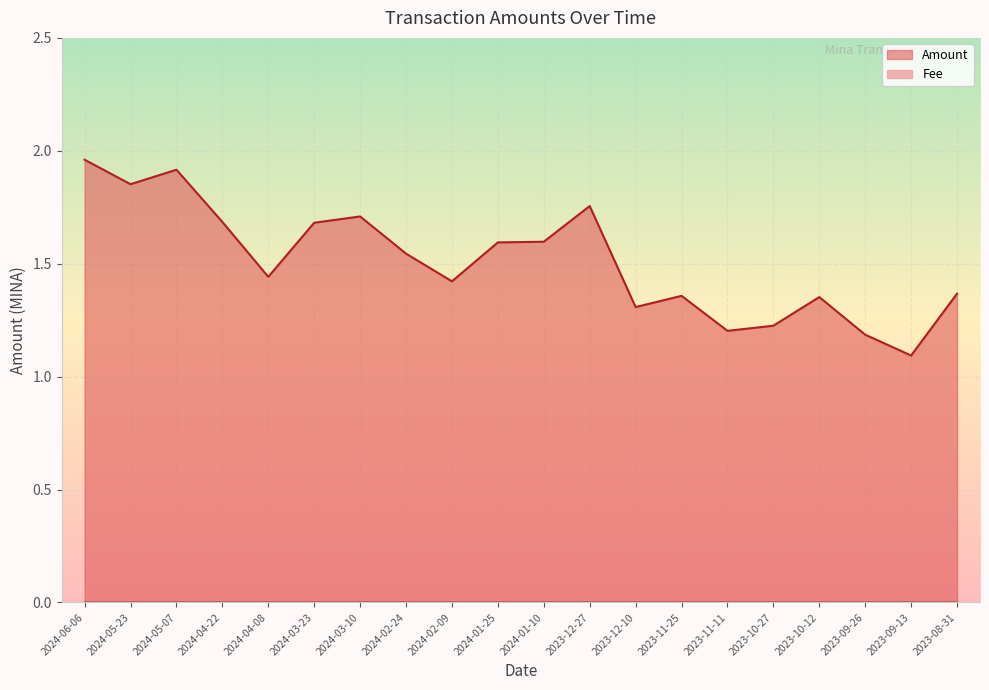

How many interior local valleys (lower than both neighbors) does the data have?

6